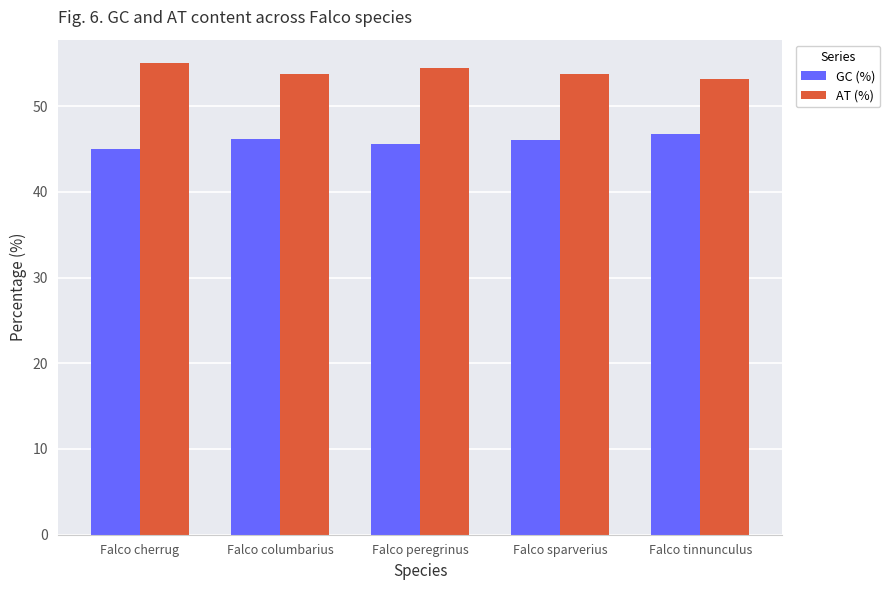

What is the label of the 2nd bar from the left?

Falco columbarius